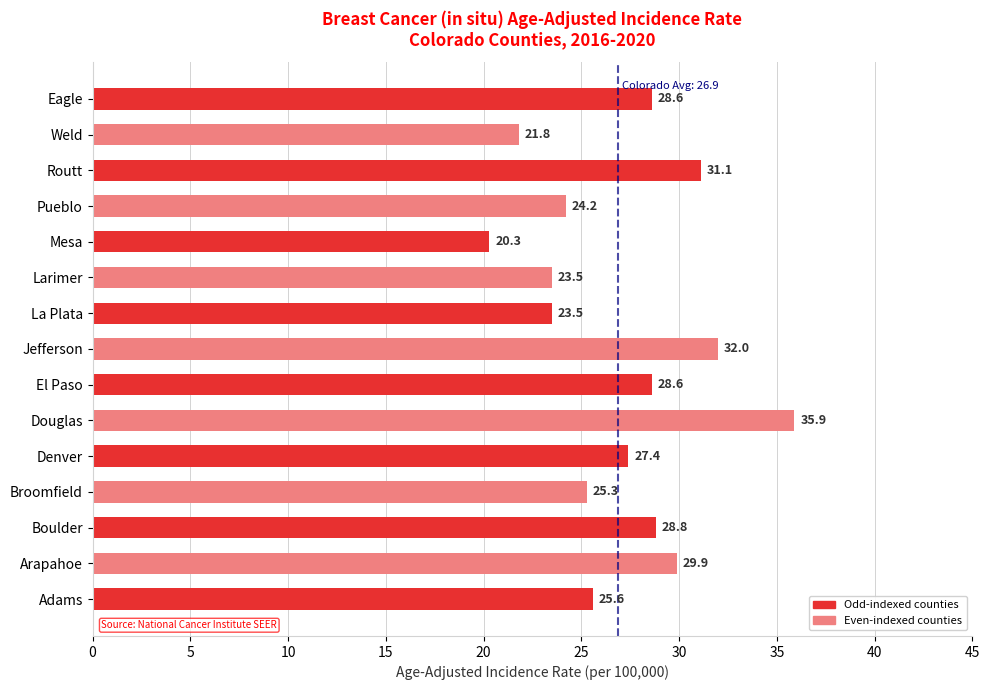

What is the difference between the values at La Plata and Routt?

7.6